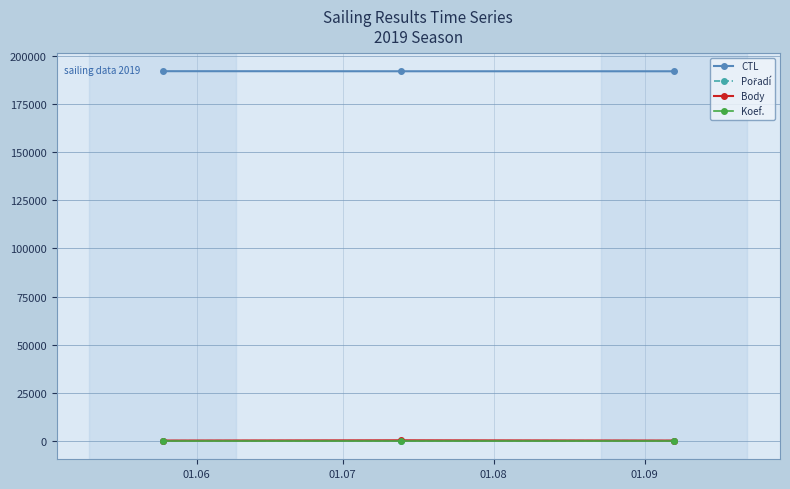

Which series has the largest total across all categories?

CTL